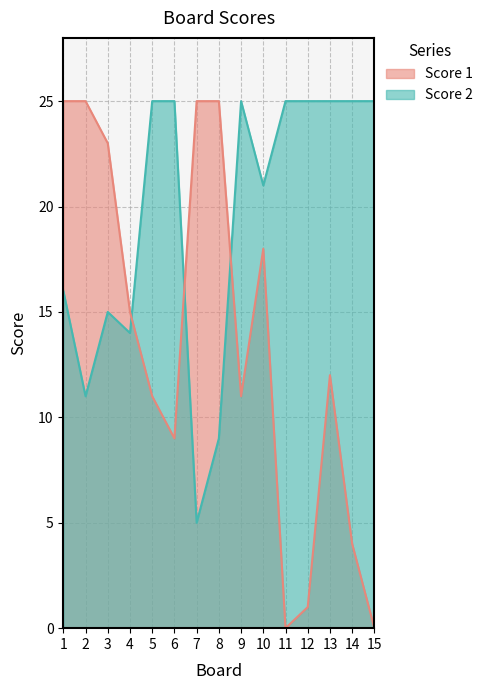

What is the average value of the Score 2 series?

19